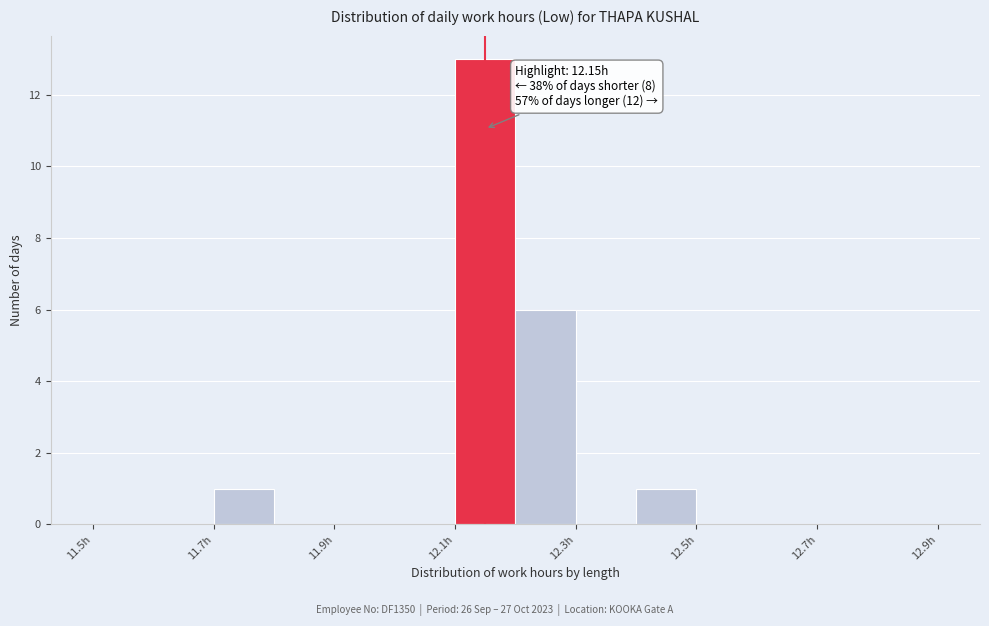

Over which range of the x-axis is the bar tallest?

12.1 to 12.2